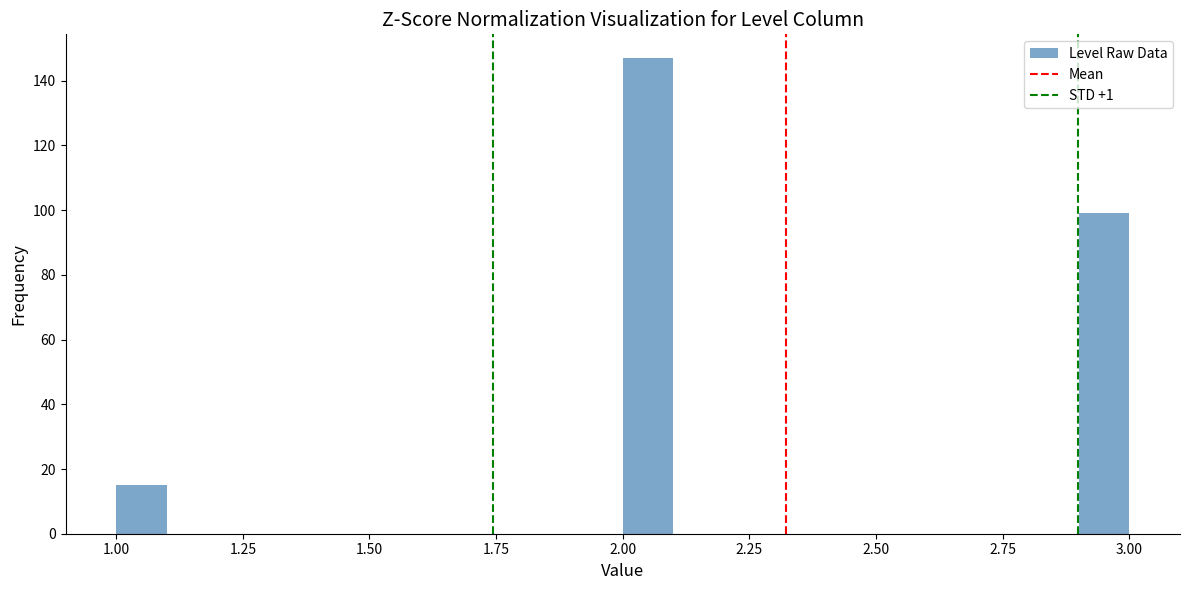

Read against the x-axis, roughly where is the centre of the tallest bar?

2.05